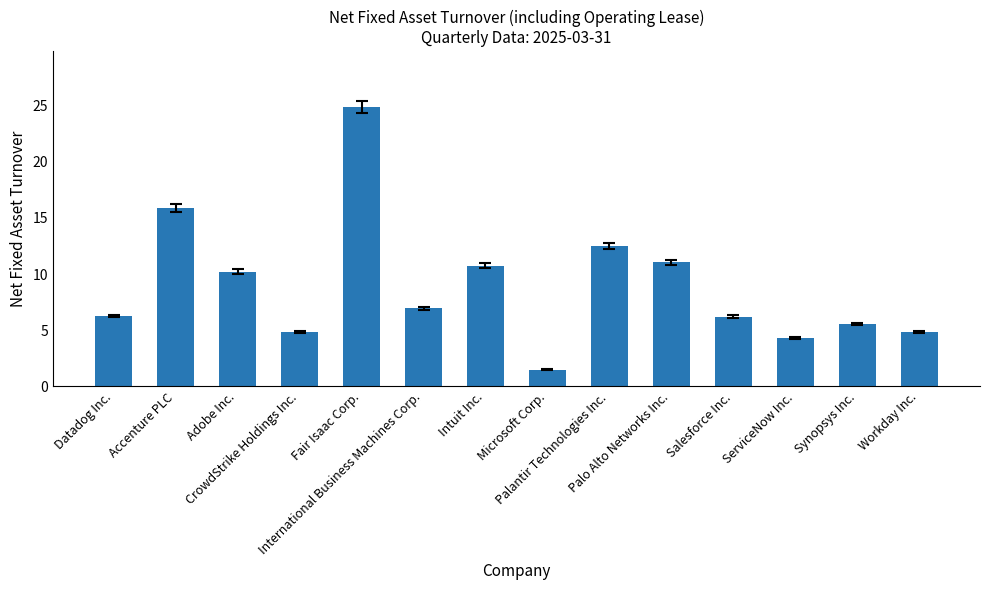

Which label corresponds to the smallest value in the chart?

Microsoft Corp.